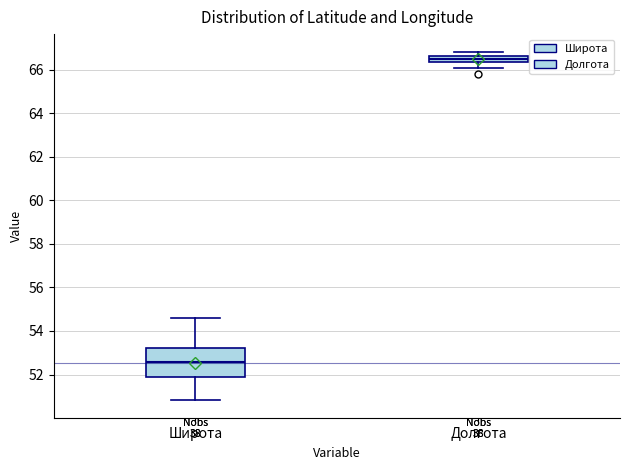

Where does the median line of the box for Широта sit on the y-axis? The values are not printed on the chart, so give them approximately, as read against the axis.

52.6